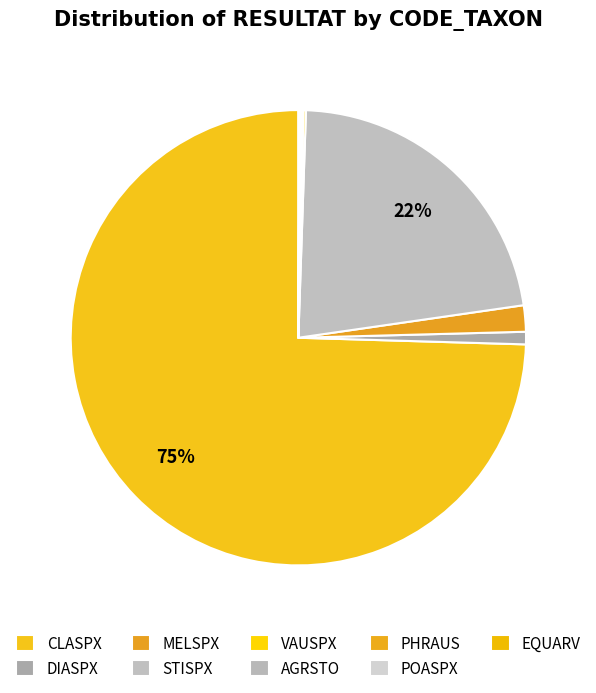

Which category has the smallest portion of the pie?

AGRSTO